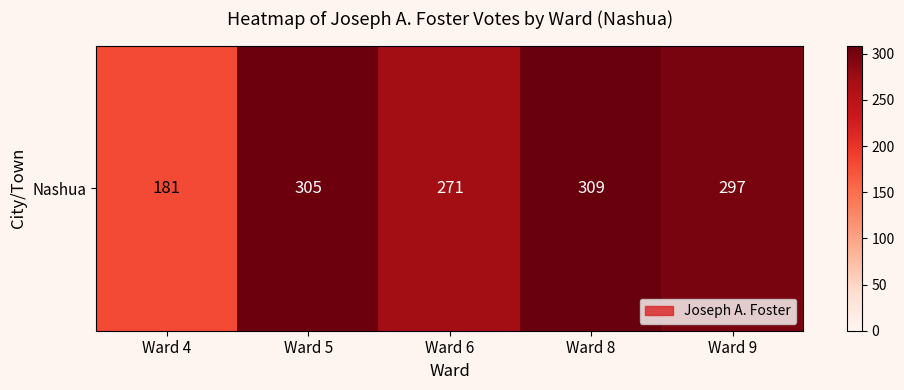

What is the difference between the values at Ward 9 and Ward 6?

26